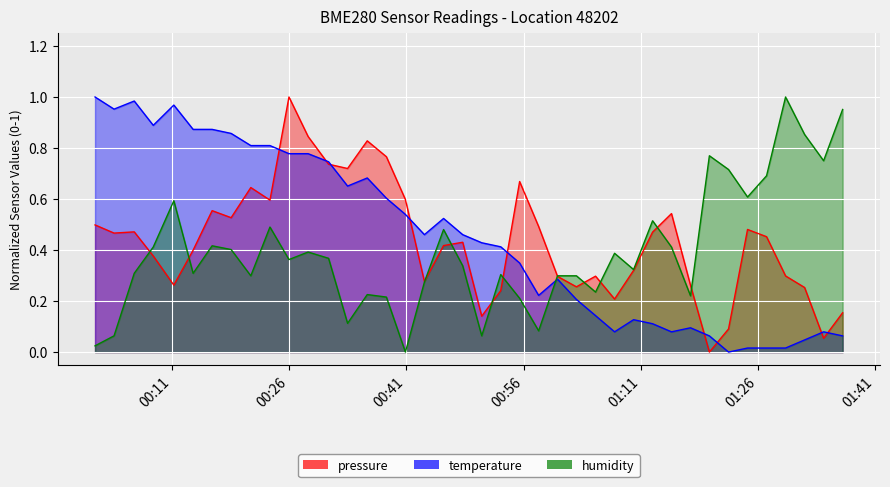

Is the value of humidity at 33 greater than the value of pressure at 01:26?

Yes